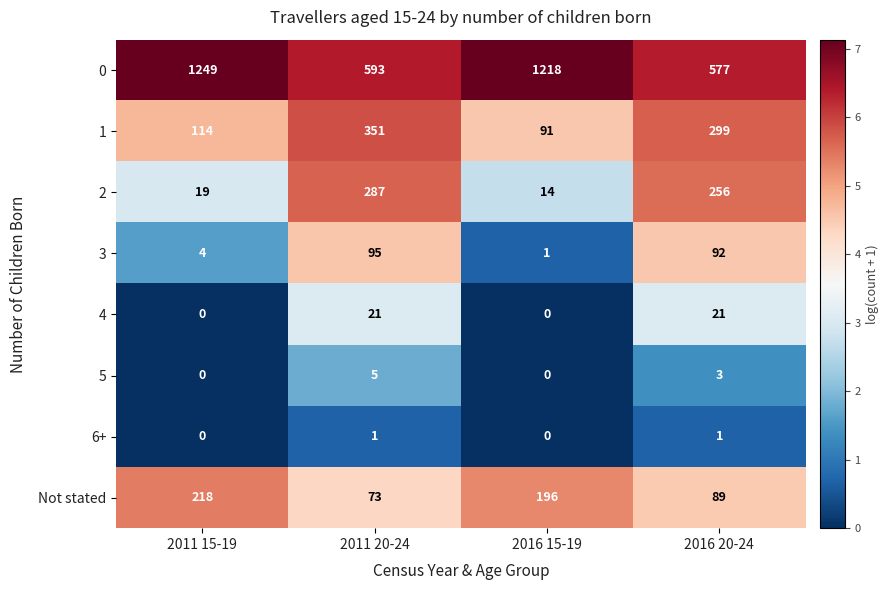

What is the total value across all series at 2011 15-19?

1604